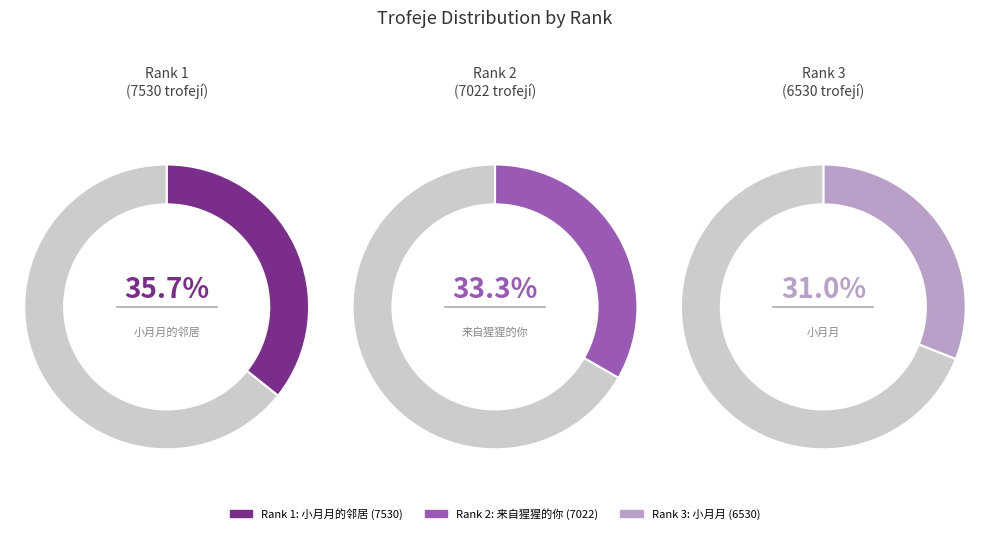

The 2 slice represents 33% of the pie. True or false?

True